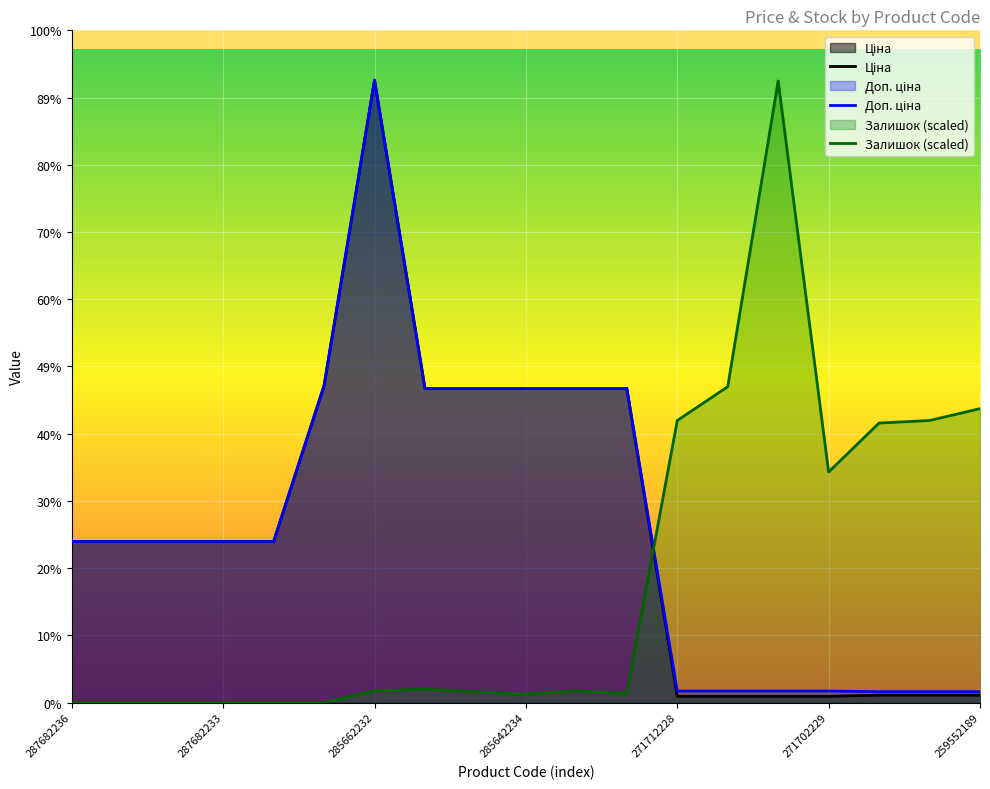

How many values in the Ціна series exceed 15120?

7